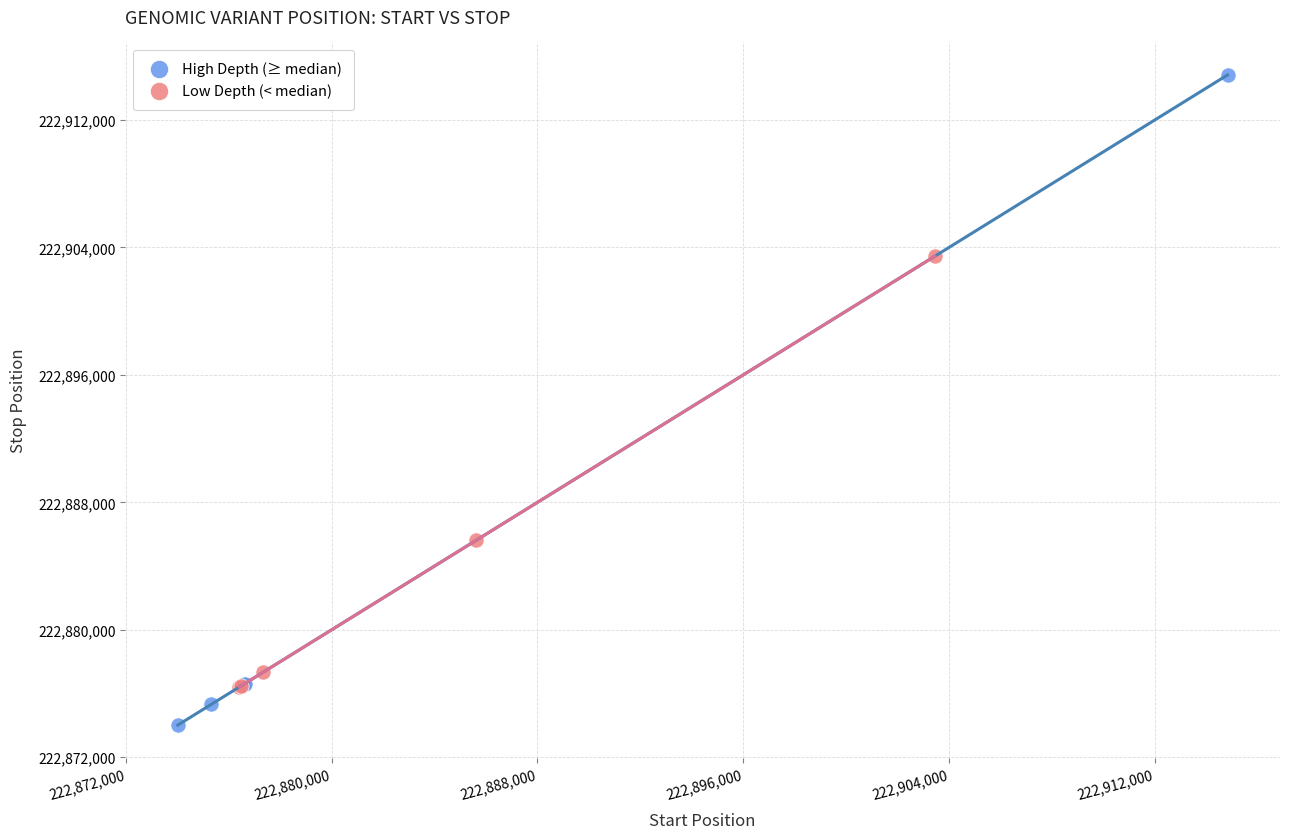

Which series has the largest Y range (max minus min)?

High Depth (≥ median)